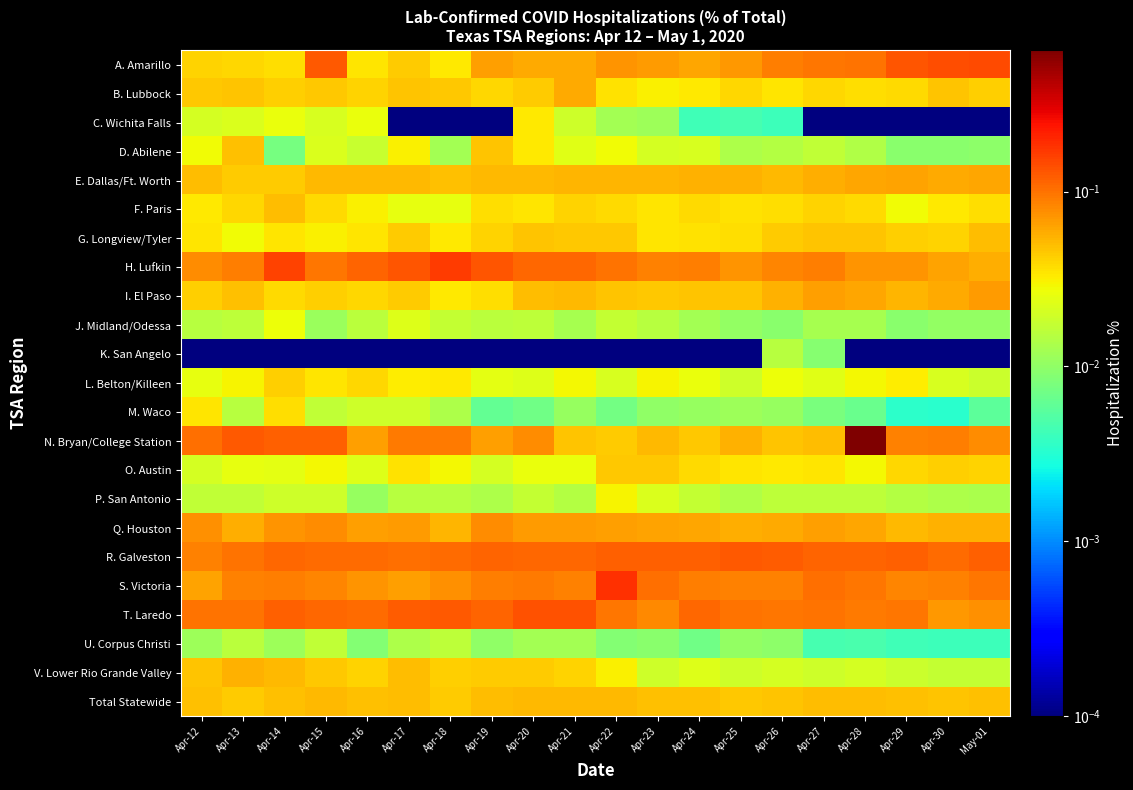

Which series has the largest total across all categories?

R. Galveston